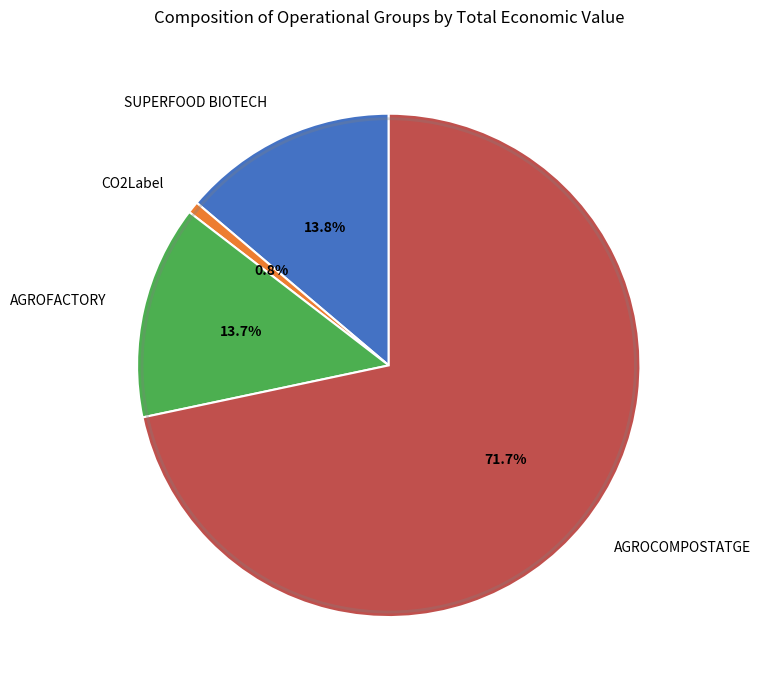

Is AGROCOMPOSTATGE the majority of the pie?

Yes